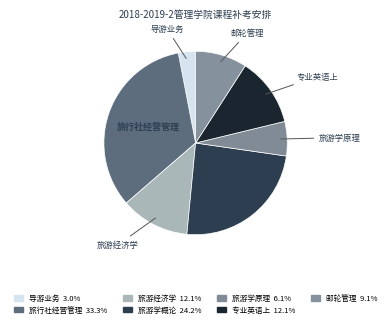

What is the ratio of the value at 旅游学概论 to the value at 专业英语上?

2.0